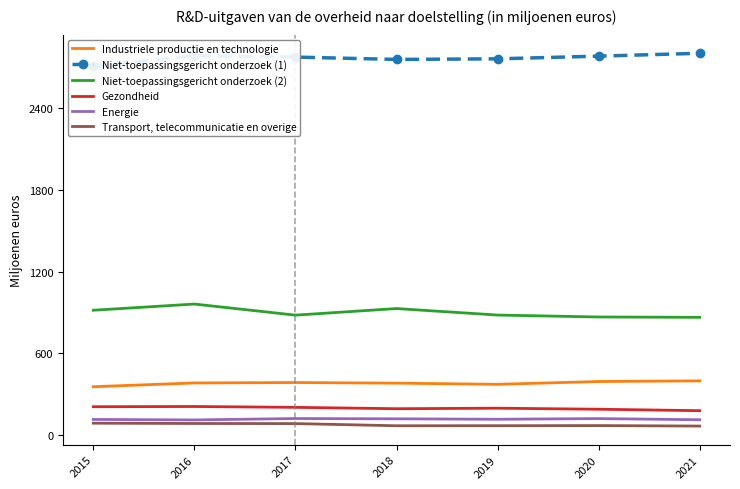

At which category is the sum across all series the highest?

2016